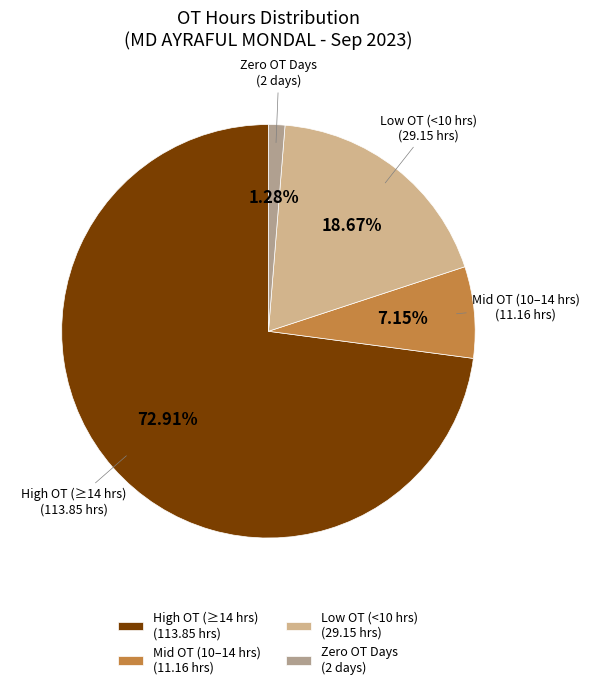

What is the smallest slice in the pie chart?

Zero OT Days (2 days)